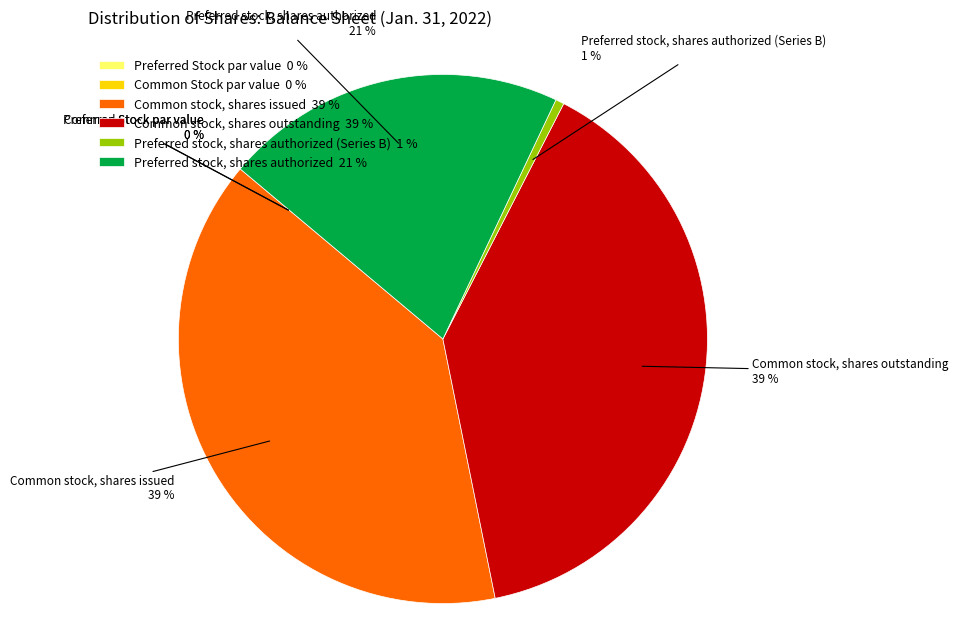

To the nearest percent, what is the difference between the largest and smallest slice percentages?

39%